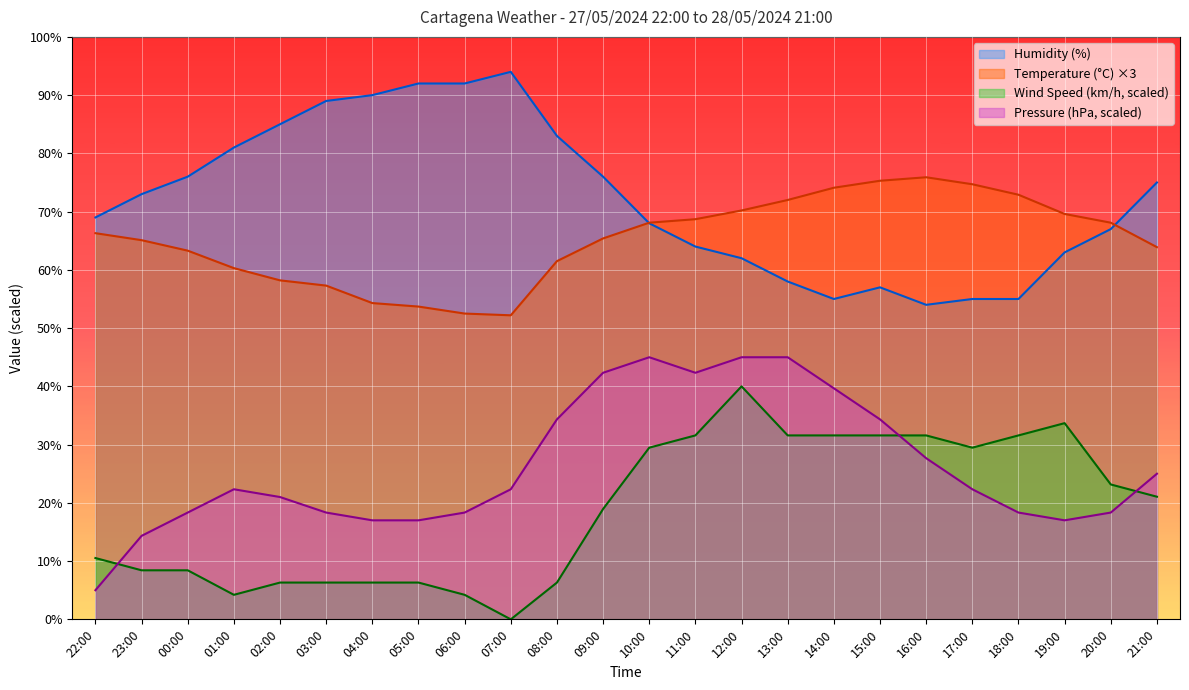

At how many categories does at least one series exceed 91?

3